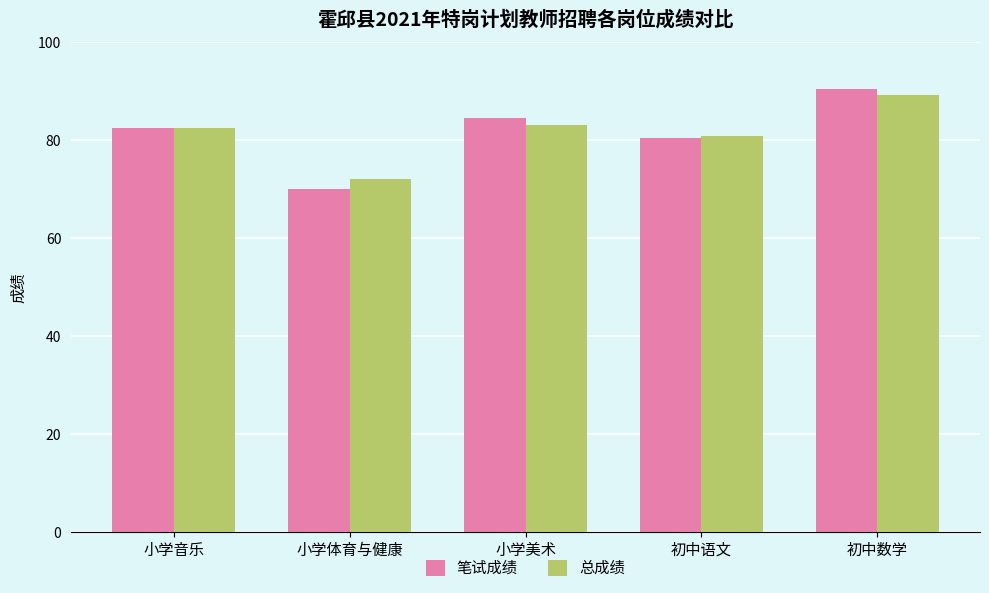

What is the difference between the 总成绩 values at 初中数学 and 小学音乐?

6.8